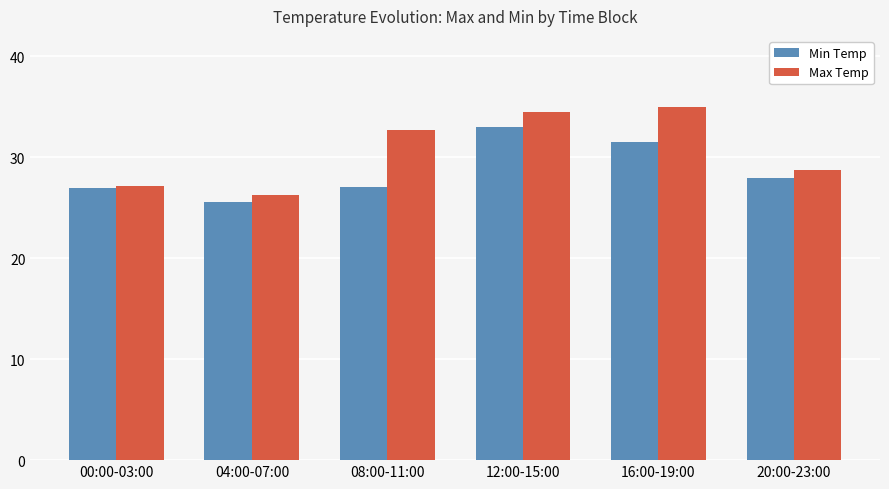

What position from the right is 08:00-11:00?

4